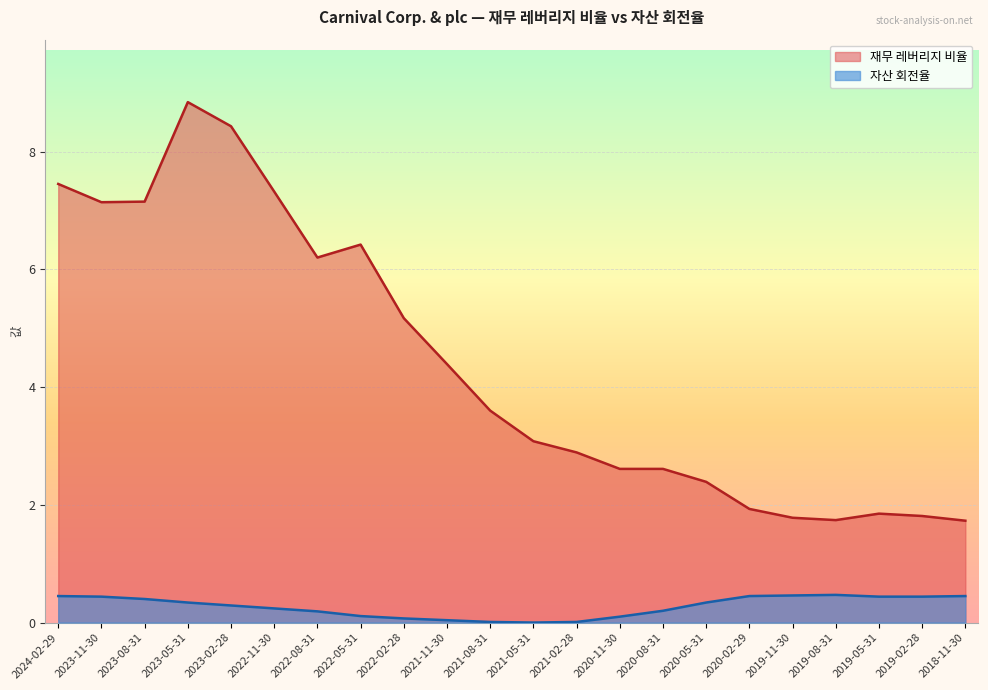

How many lines are shown in the chart?

2